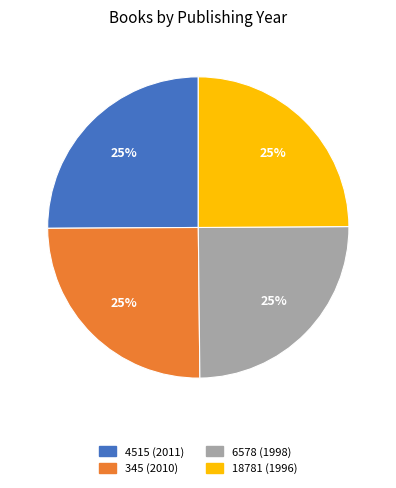

To the nearest percent, what portion does 6578 (1998) represent?

25%